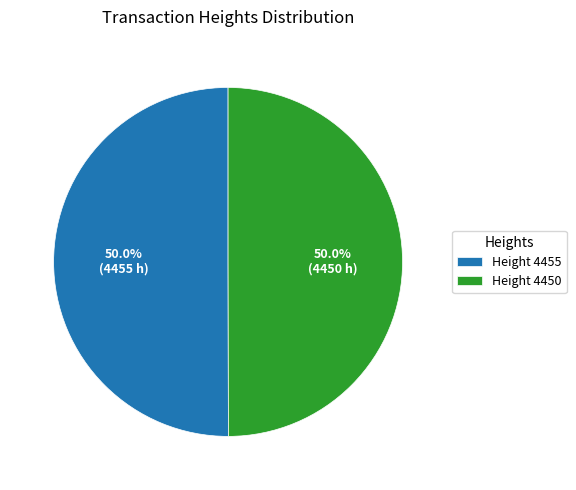

Approximately how many times larger is the value at Height 4455 compared to Height 4450?

1.0